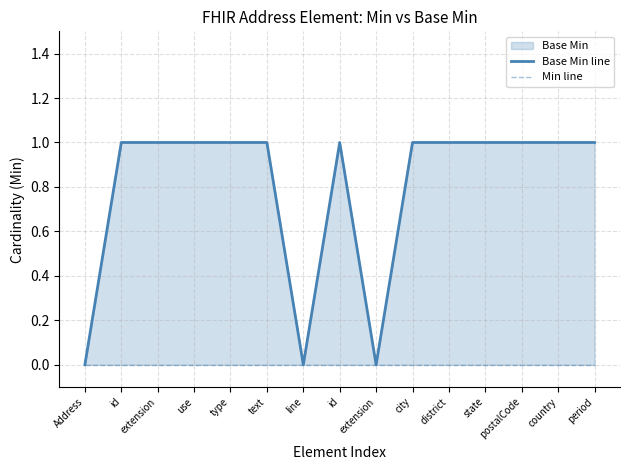

What is the label of the 1st point from the left?

Address